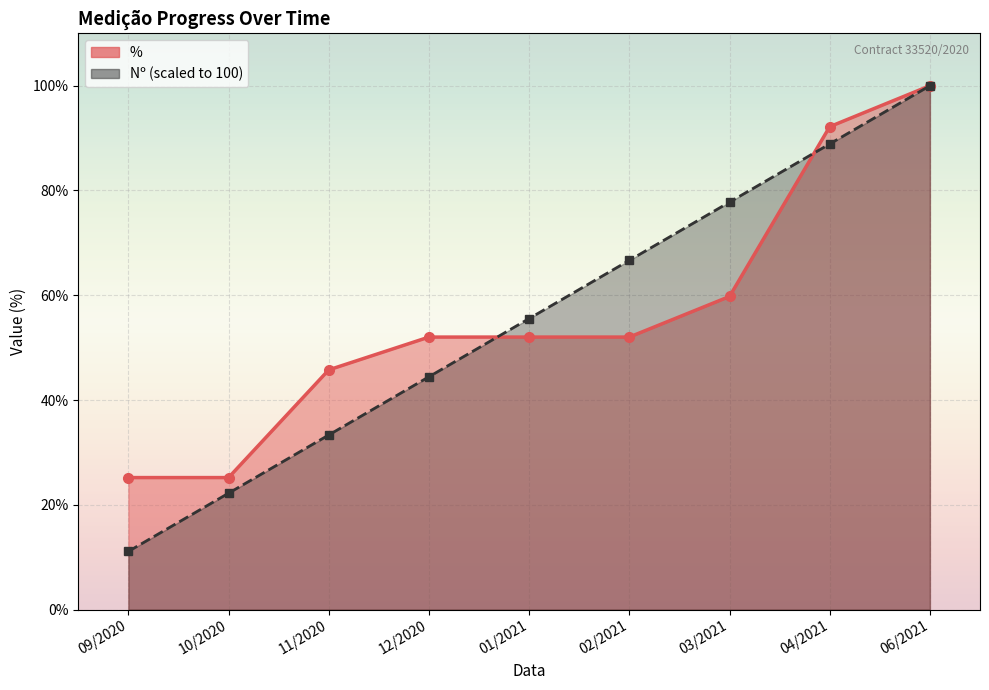

Rank the series by their average value, from lowest to highest.

Nº, %